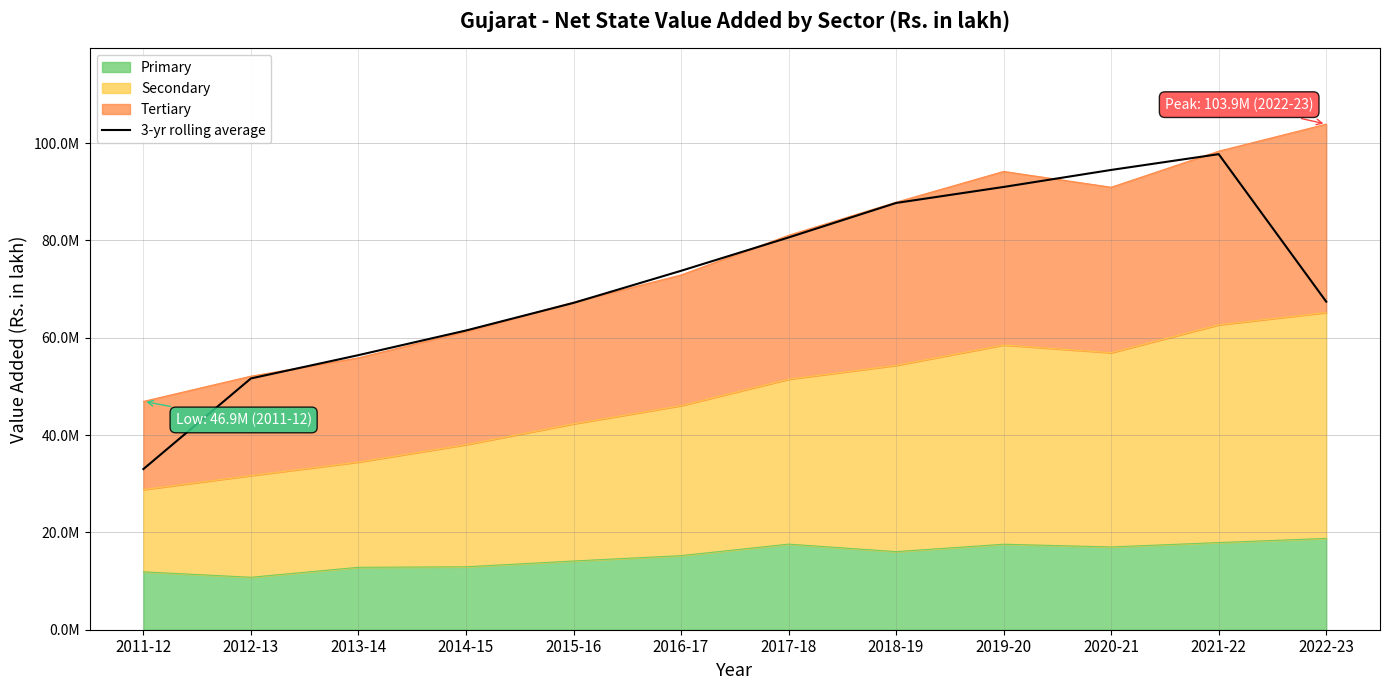

Is it true that the value at 2019-20 is 24818394.7?

False